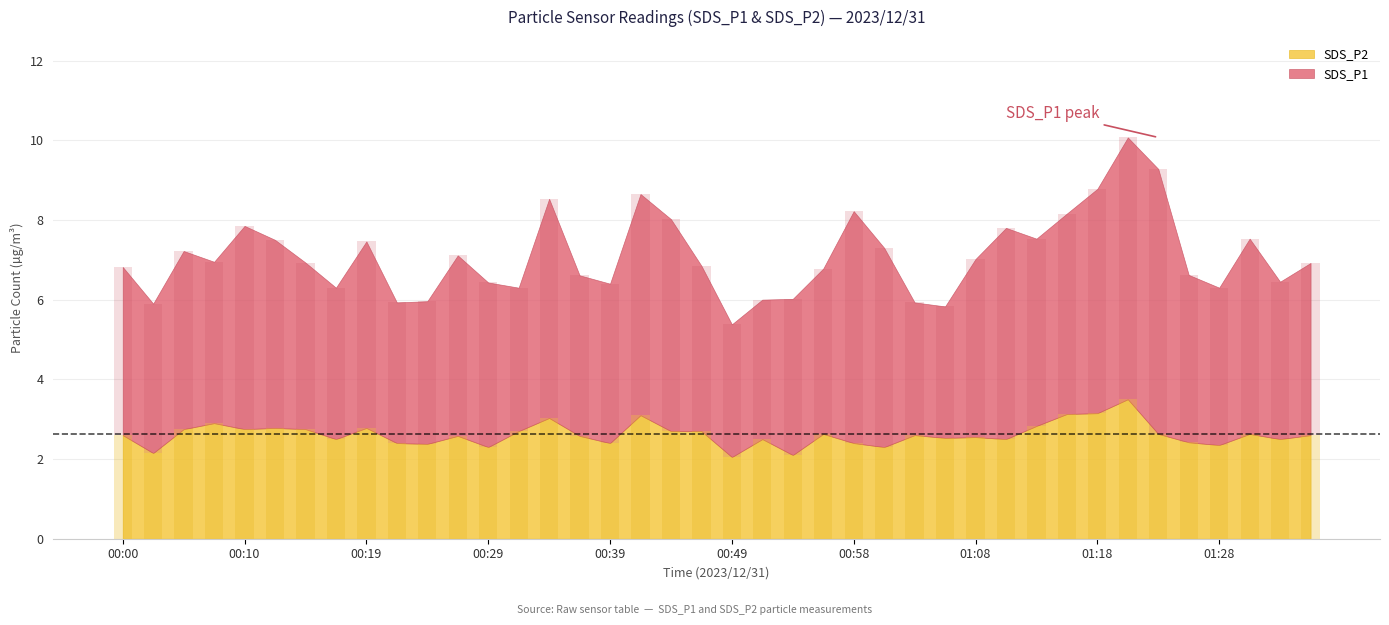

List the series in order of their peak value, lowest first.

SDS_P2, SDS_P1